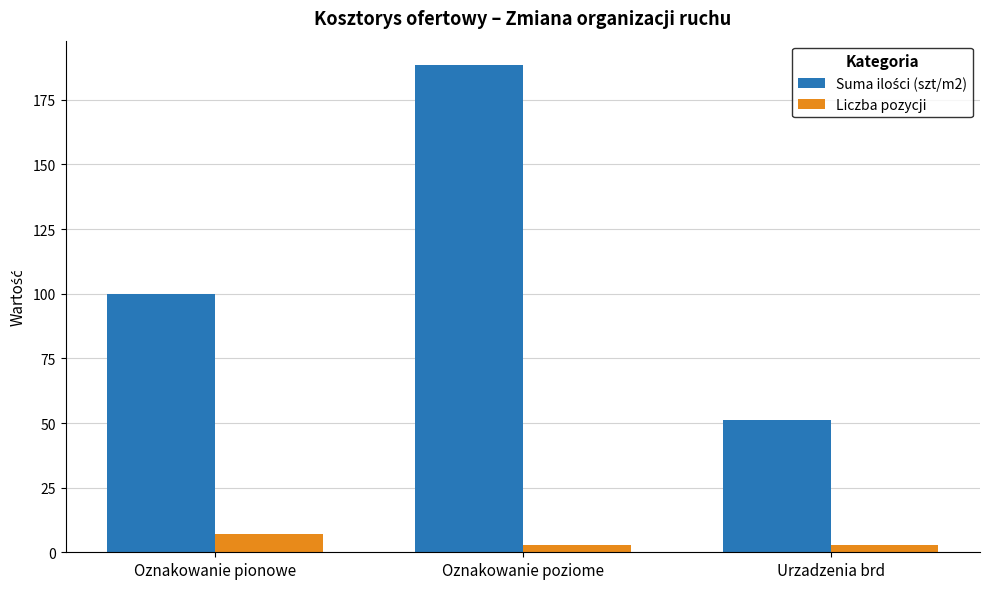

What is the sum of all Liczba pozycji values?

13.0